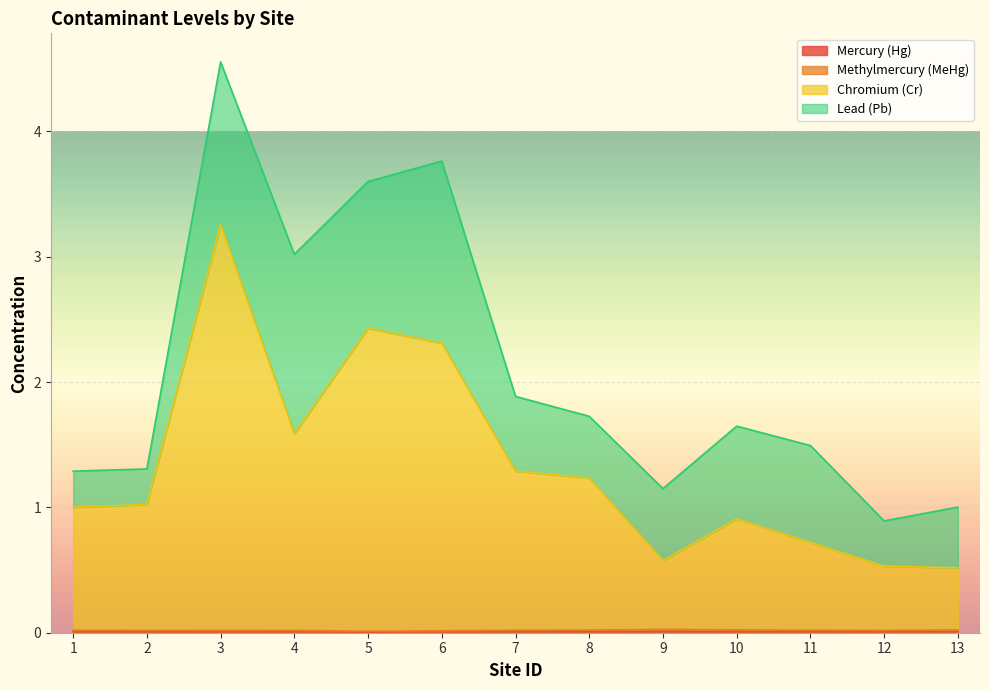

Which label corresponds to the smallest value in the chart?

5